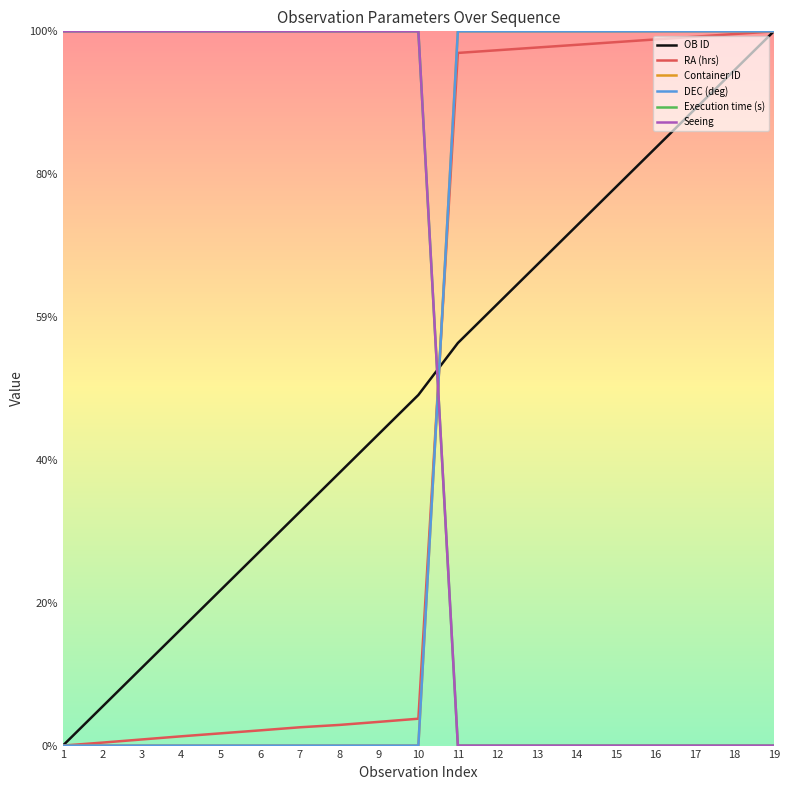

What is the value of the RA (hrs) point at the 17th from the left?

18.9